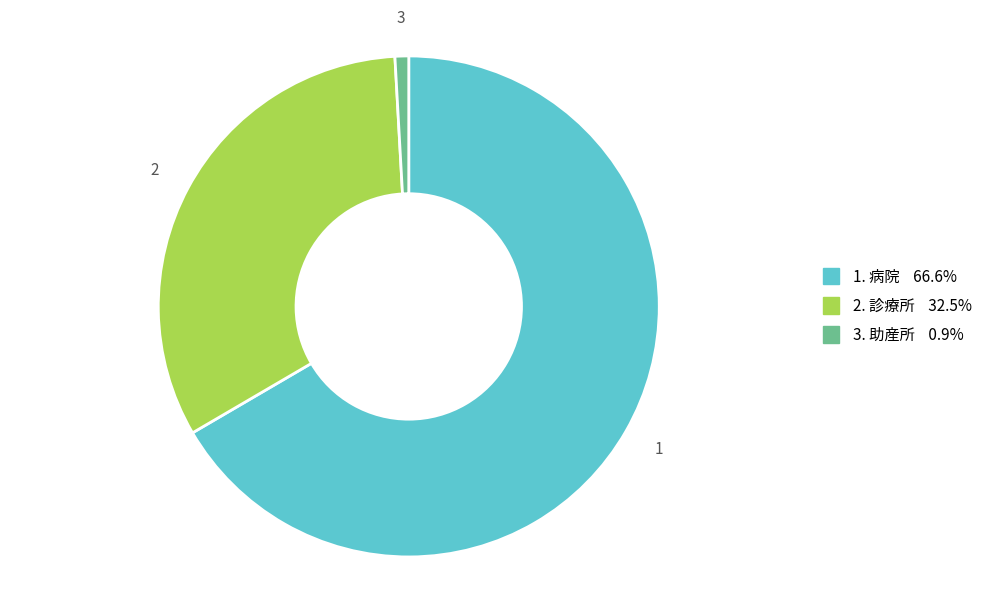

Does 1. 病院 66.6% represent more than half of the total?

Yes